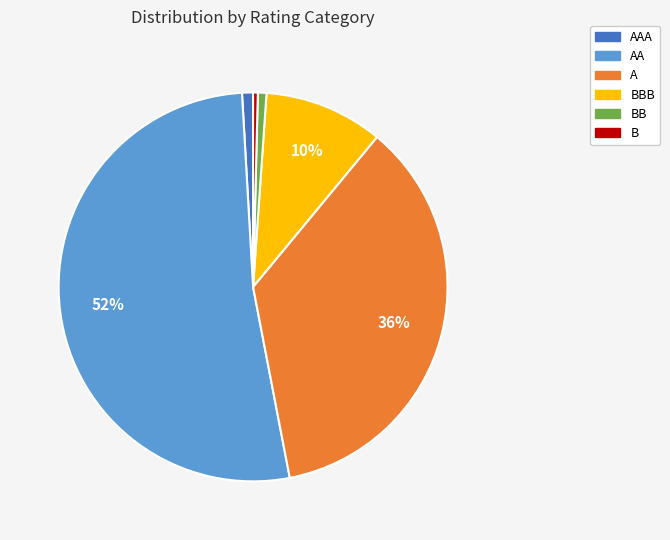

To the nearest percent, what is the difference between the largest and smallest slice percentages?

52%